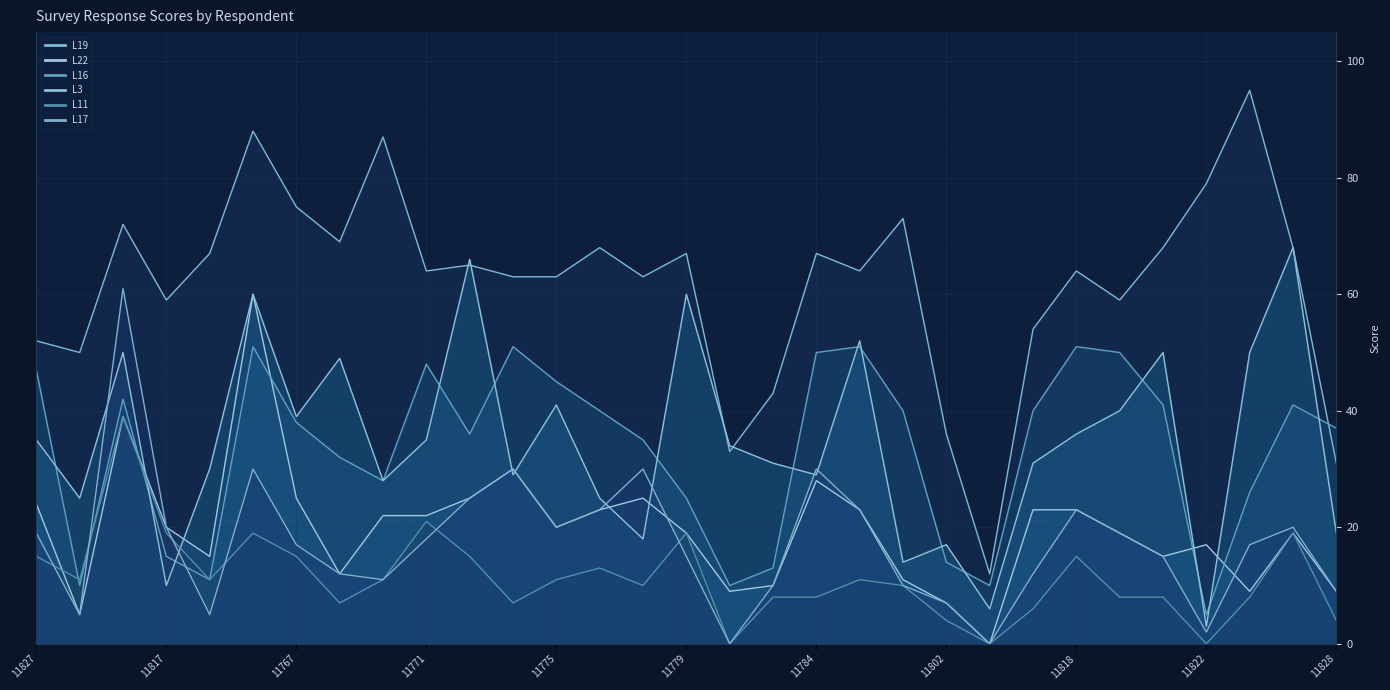

The value of L16 at 11768 is 14. True or false?

False